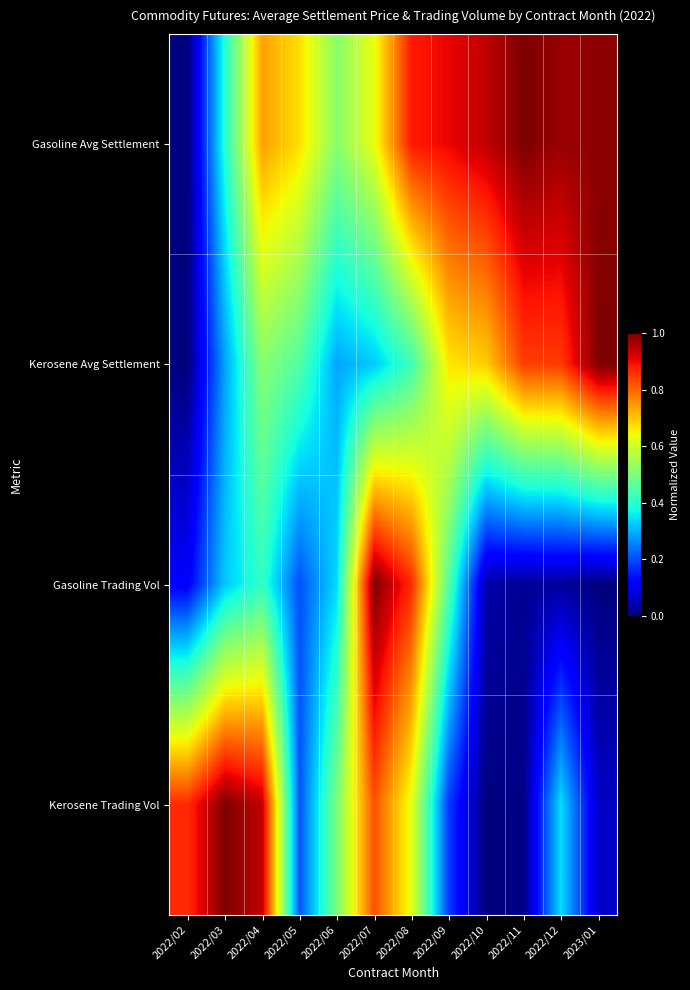

At how many categories does at least one series exceed 0?

12